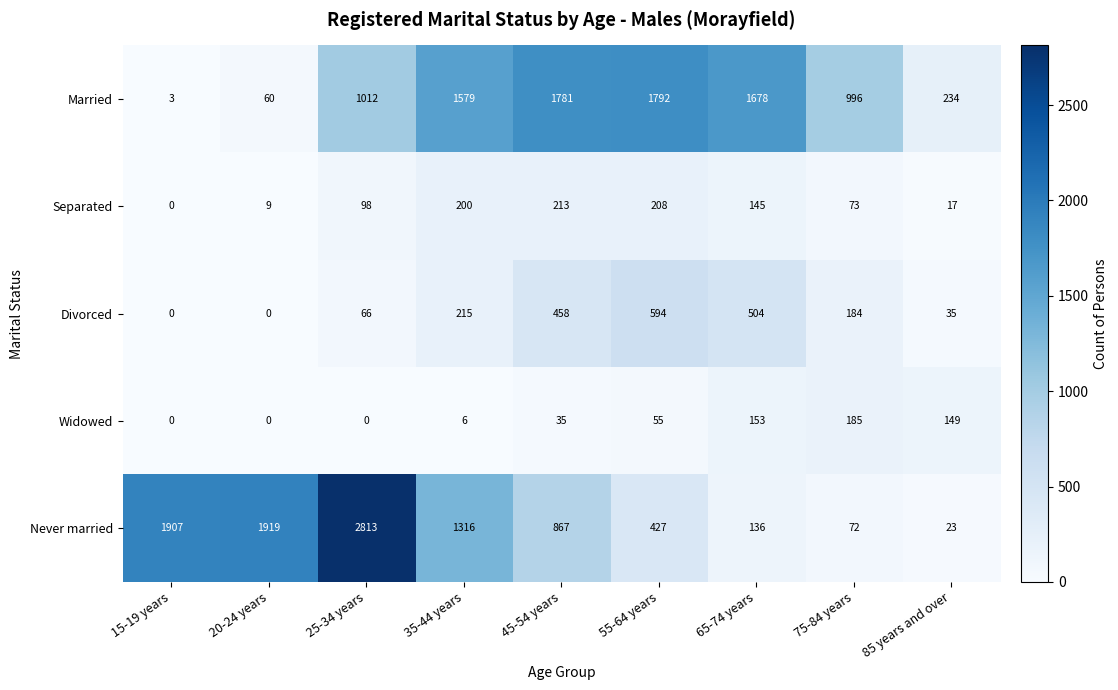

At which category is the sum across all series the highest?

25-34 years